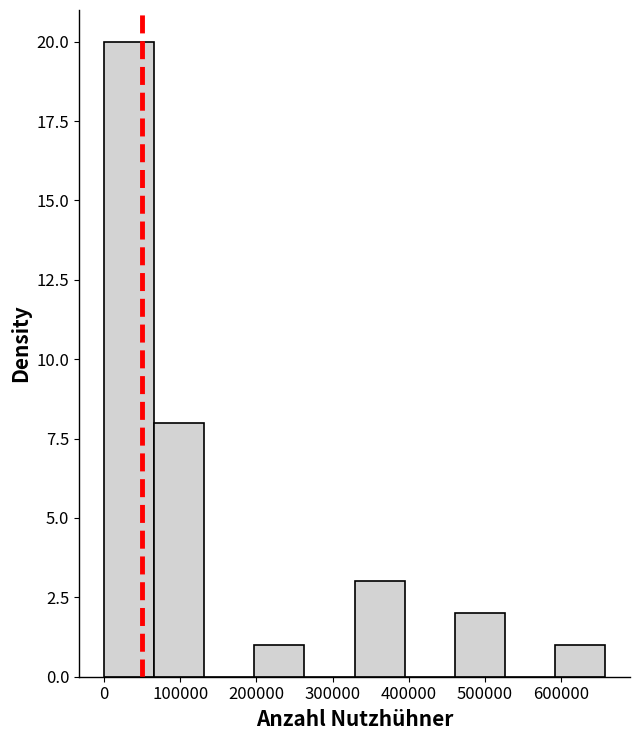

Reading left to right, transcribe this chart: for each bar, give the range it covers on the x-axis and its height. Neither the bar edges nor the heights are printed on the chart, so give them approximately, as read against the axes.

0 to 70000: 20
70000 to 130000: 8
130000 to 200000: 0
200000 to 260000: 1
260000 to 330000: 0
330000 to 390000: 3
390000 to 460000: 0
460000 to 530000: 2
530000 to 590000: 0
590000 to 660000: 1